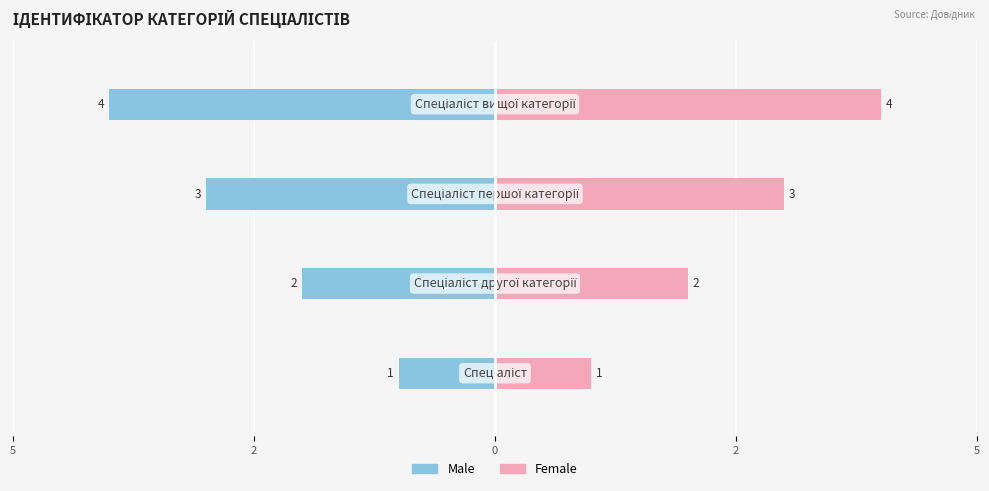

Which has a higher value, 5 or 0?

5